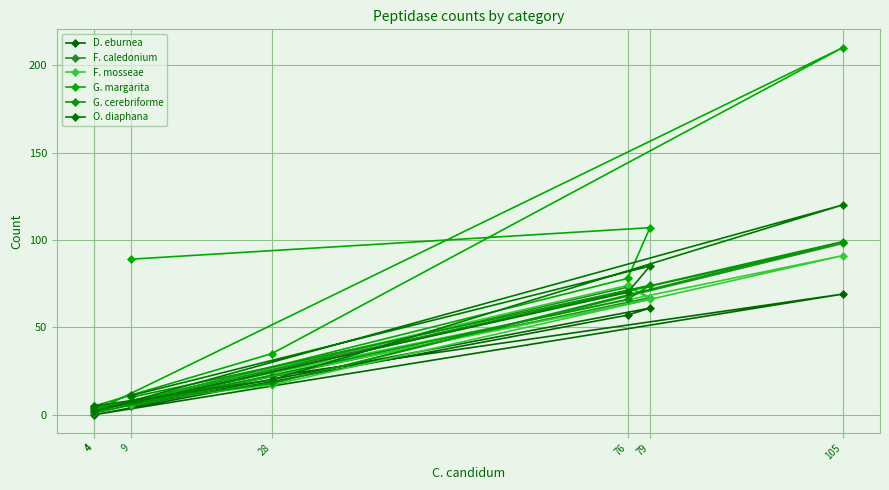

Reading left to right, transcribe all the data shown in this chart.

D. eburnea: 9=5	79=61	76=57	4=0	105=69	28=22	4=3
F. caledonium: 9=5	79=67	76=73	4=3	105=98	28=18	4=4
F. mosseae: 9=6	79=66	76=74	4=3	105=91	28=17	4=5
G. margarita: 9=89	79=107	76=78	4=2	105=210	28=35	4=5
G. cerebriforme: 9=10	79=74	76=66	4=1	105=99	28=18	4=4
O. diaphana: 9=11	79=85	76=70	4=2	105=120	28=20	4=5